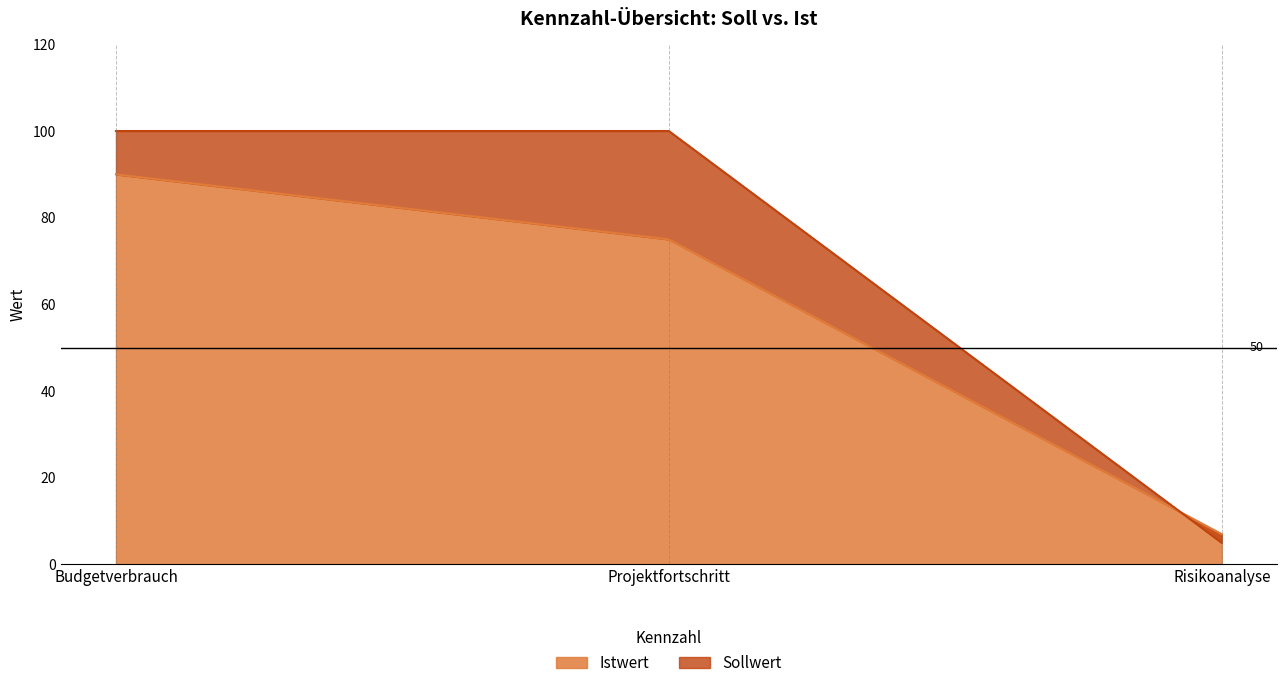

What is the difference between the maximum and second lowest values in the Istwert series?

15